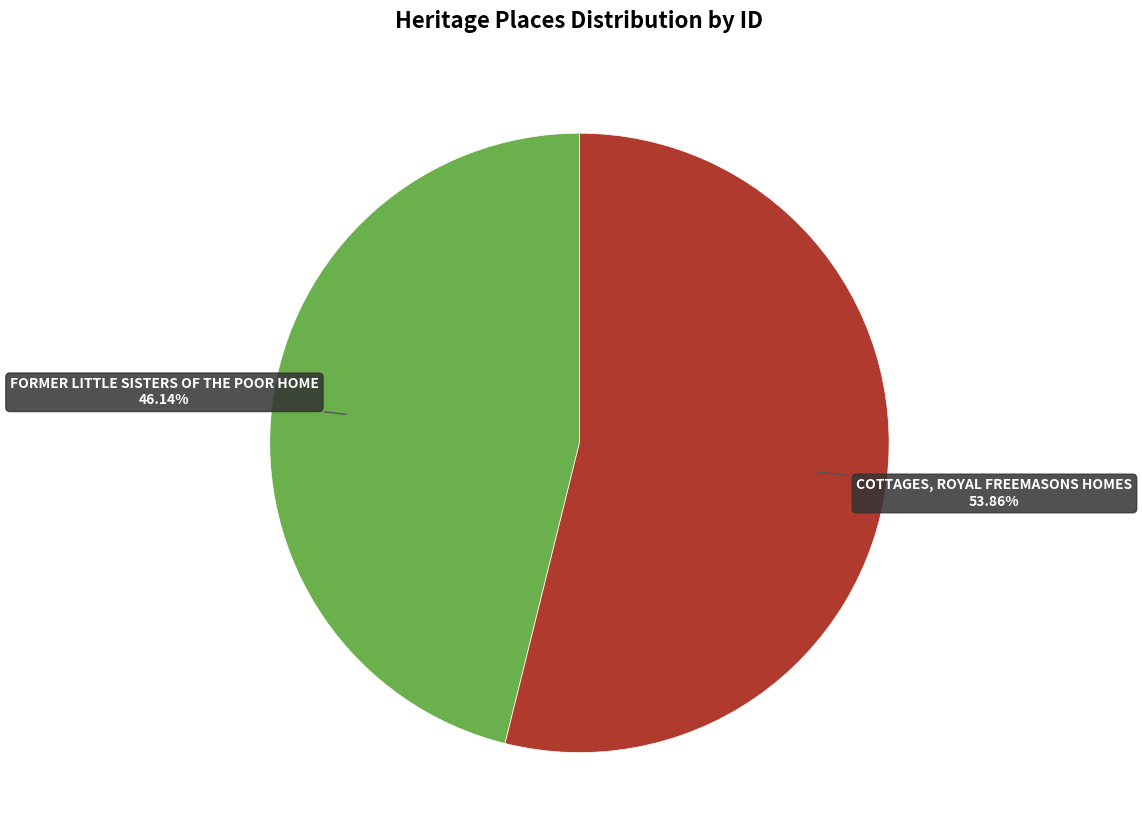

Is there any slice that represents more than half of the pie?

Yes